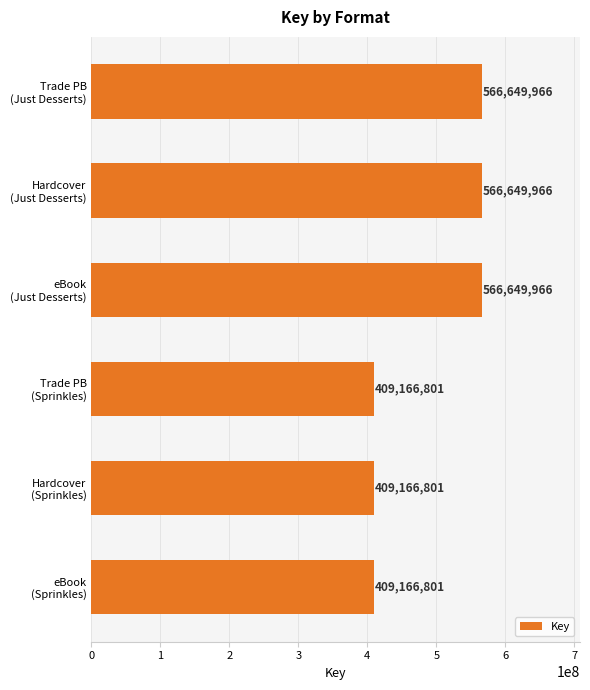

What is the sum of all values?

2927450301